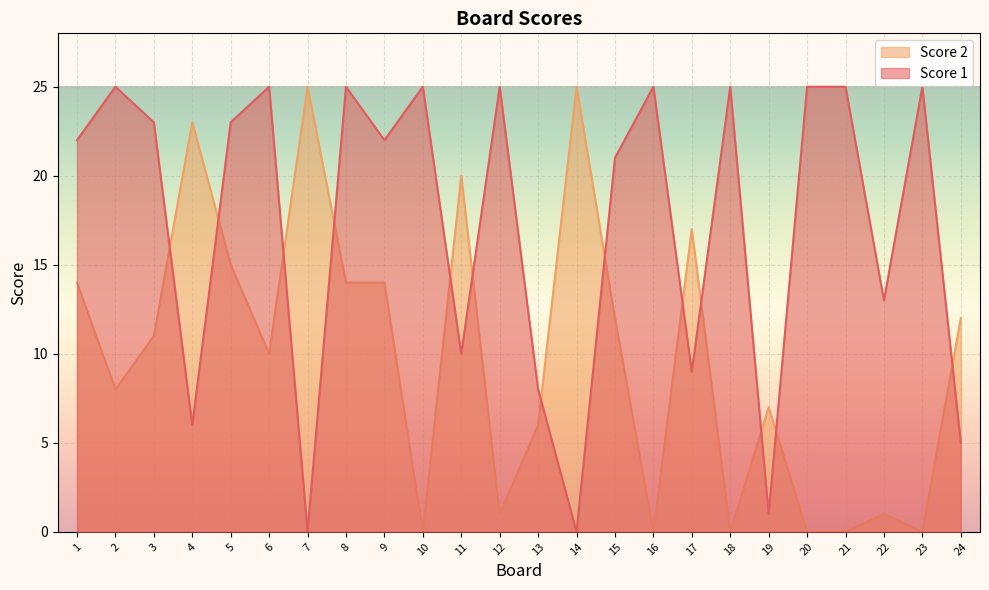

How many values in the Score 2 series are below 11?

12